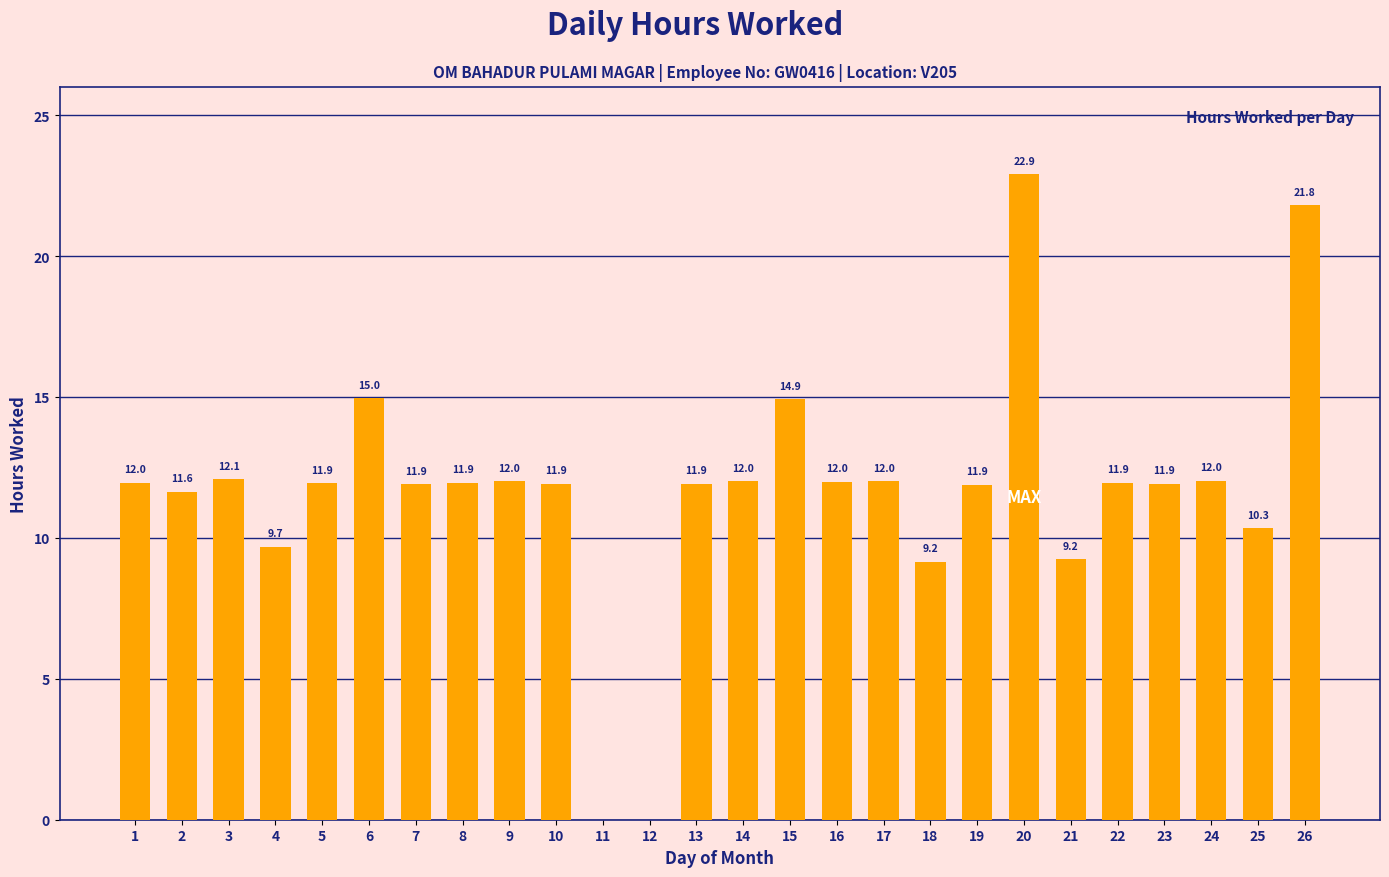

At which category does the chart reach its peak across all series?

20